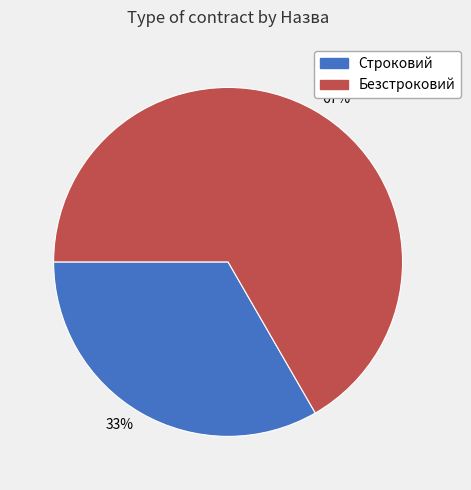

To the nearest percent, what is the average slice percentage?

50%